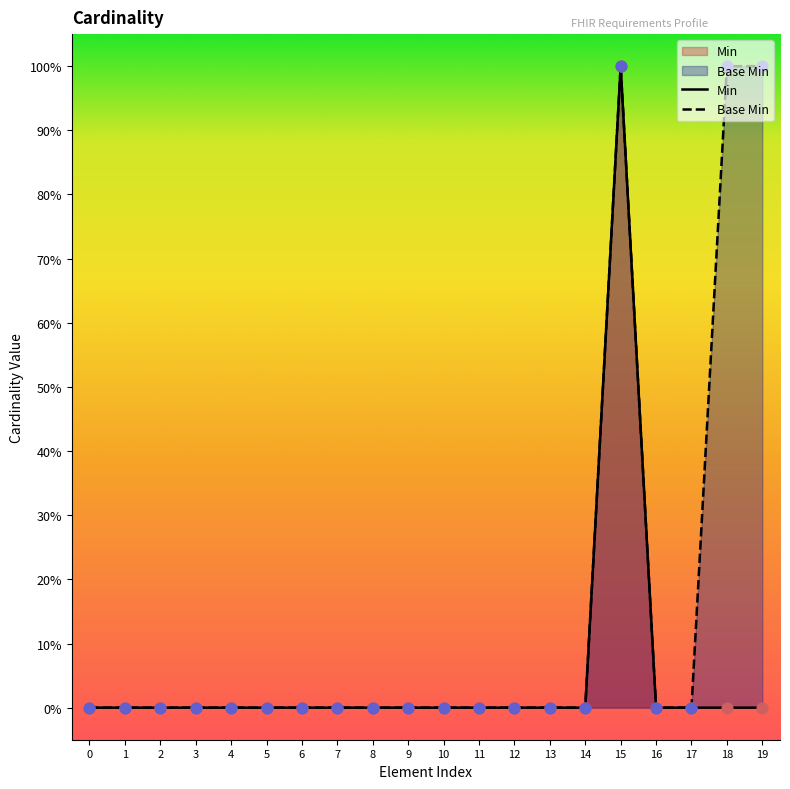

At how many categories does at least one series exceed 0?

3